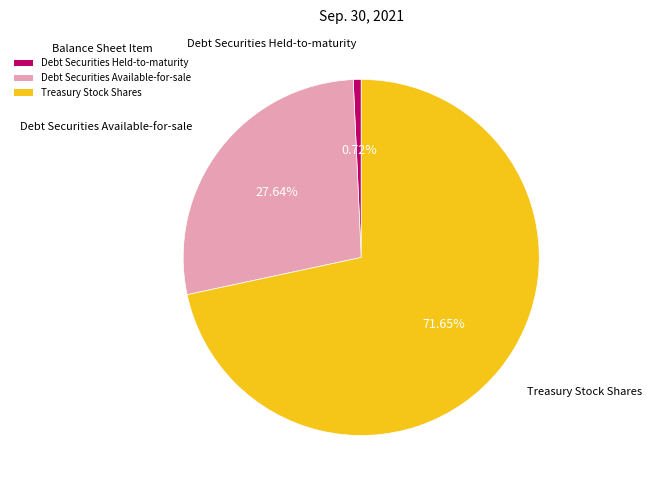

Approximately how many times larger is the value at Debt Securities Available-for-sale compared to Debt Securities Held-to-maturity?

38.5